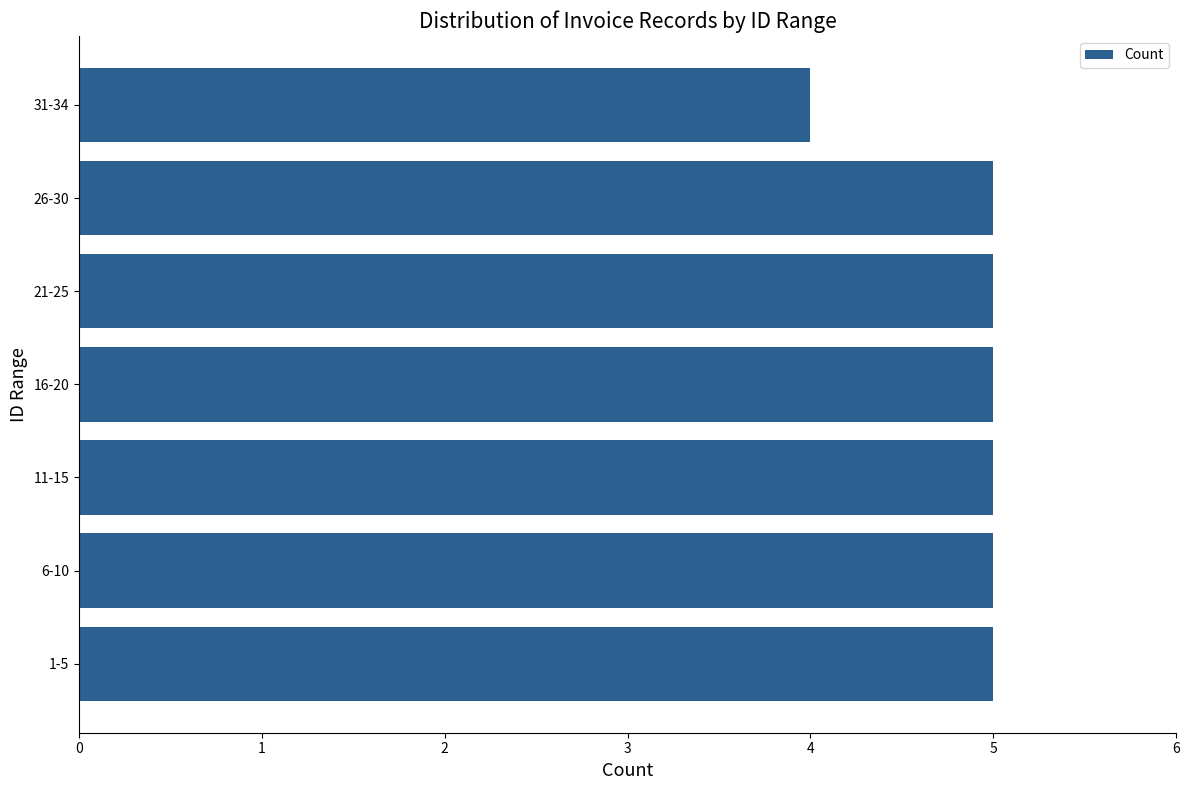

Reading bottom to top, extract all data points from this chart.

1-5=5	6-10=5	11-15=5	16-20=5	21-25=5	26-30=5	31-34=4